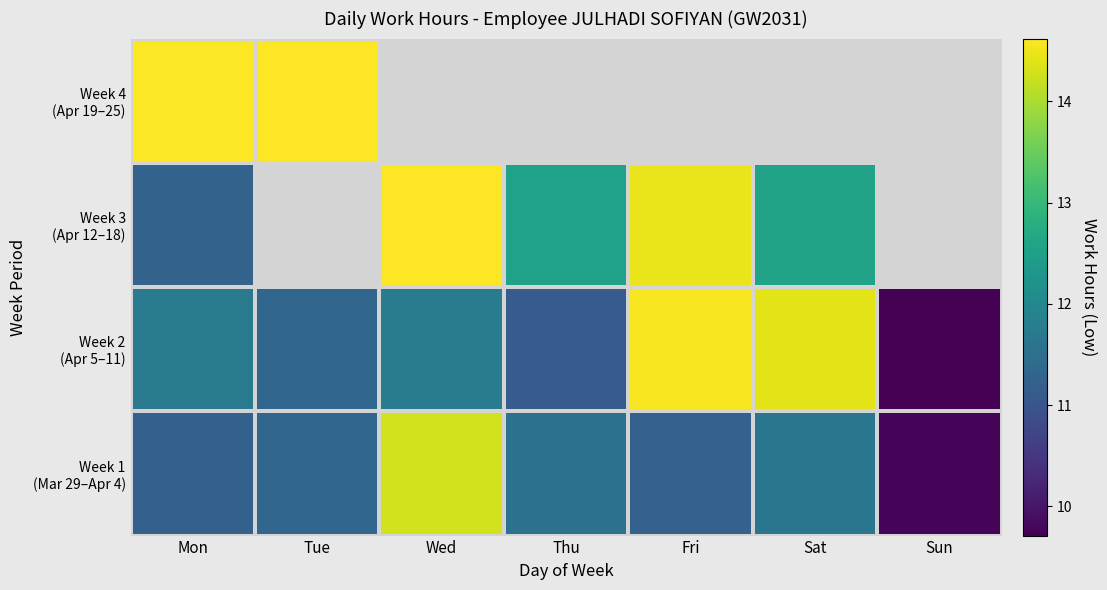

Rank the series by their maximum value, from highest to lowest.

Week 4 (Apr 19–25), Week 3 (Apr 12–18), Week 2 (Apr 5–11), Week 1 (Mar 29–Apr 4)